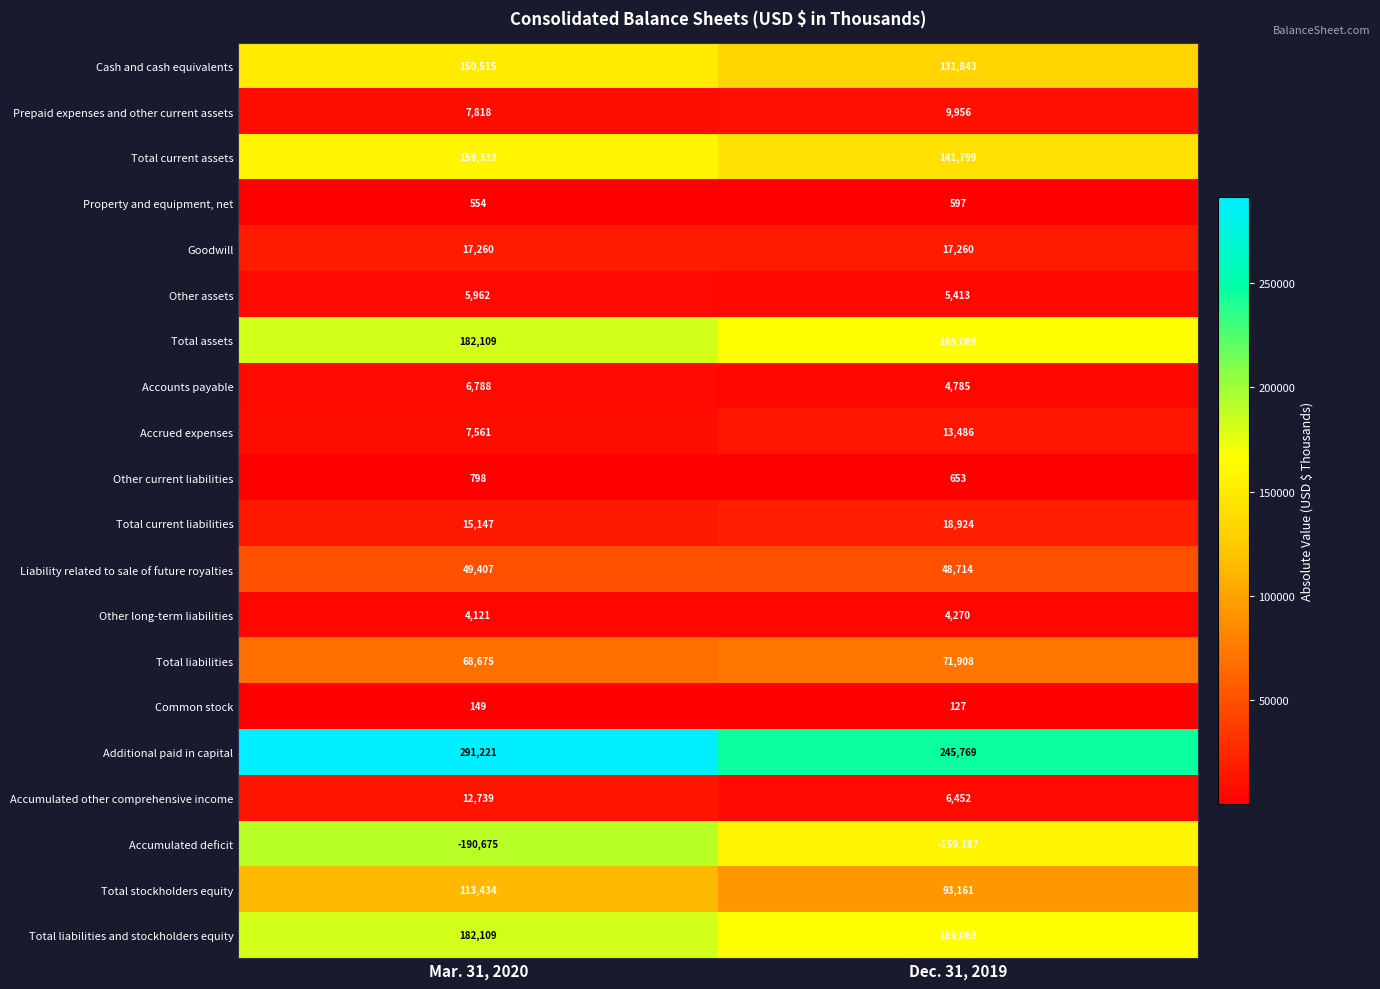

What is the greatest value displayed?

291221